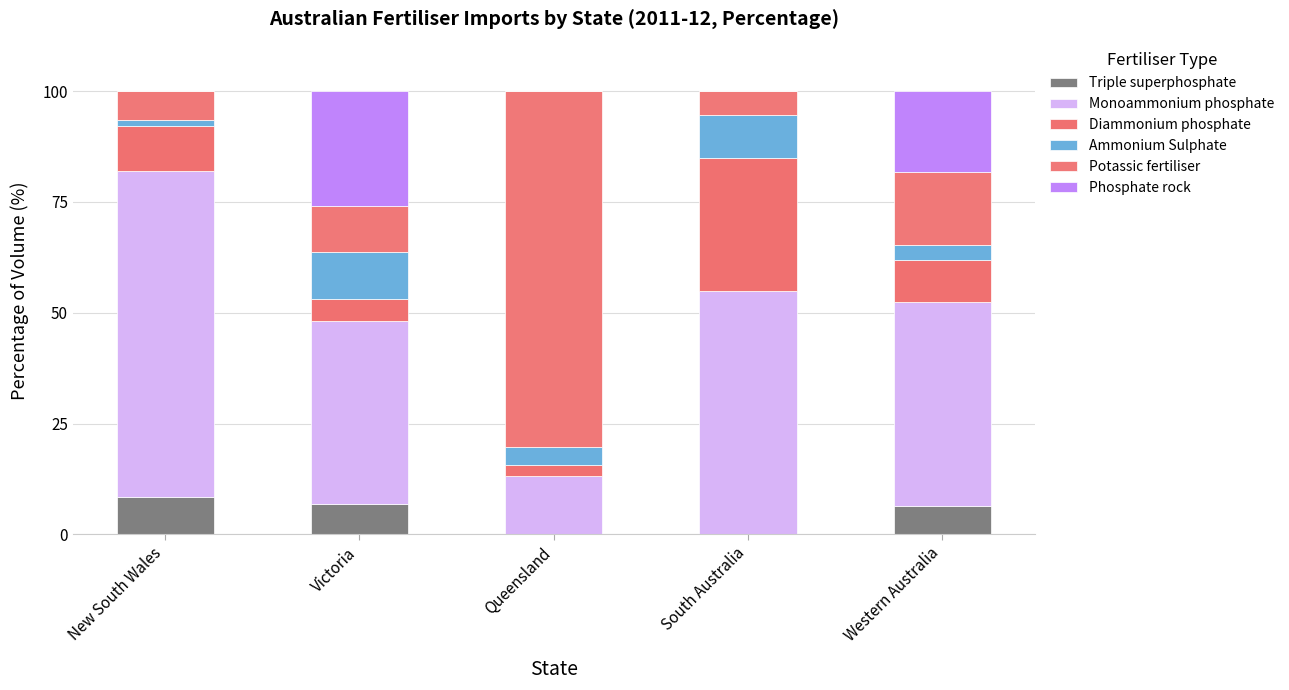

What is the total value across all series at Queensland?

100.0